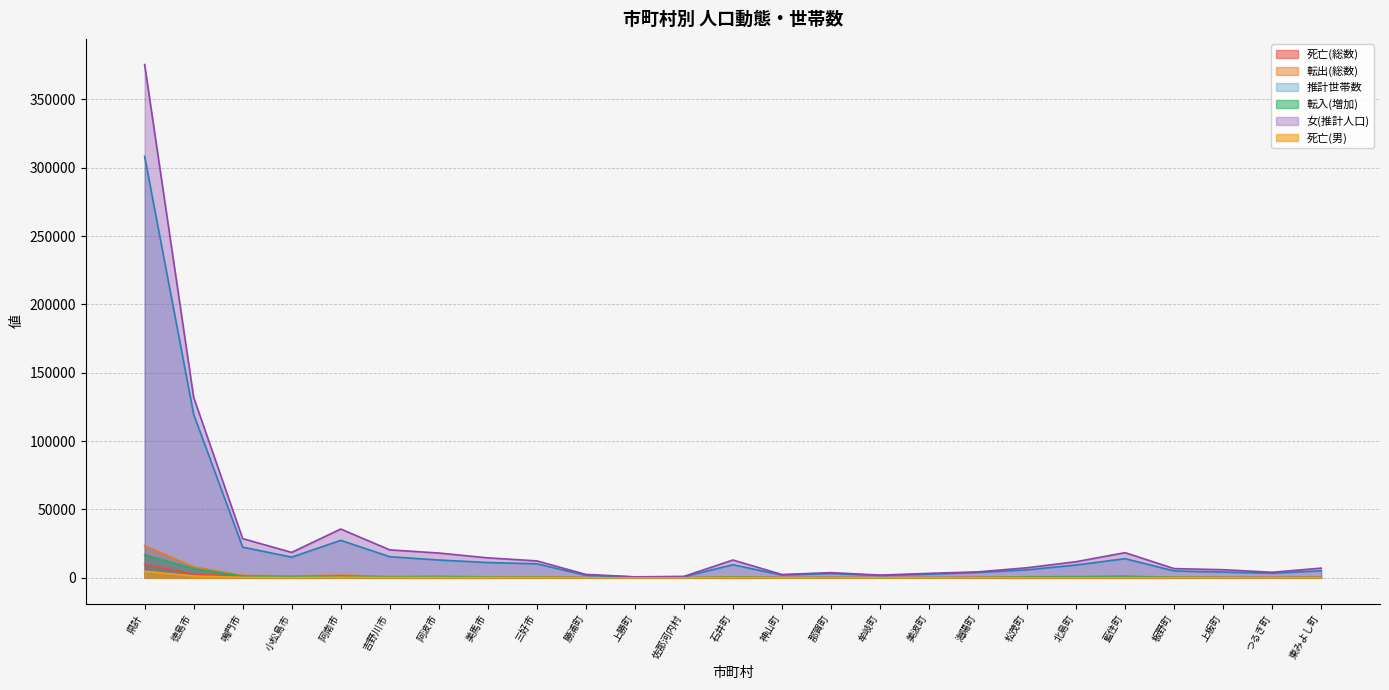

At which label does 死亡(男) first exceed 102?

県計